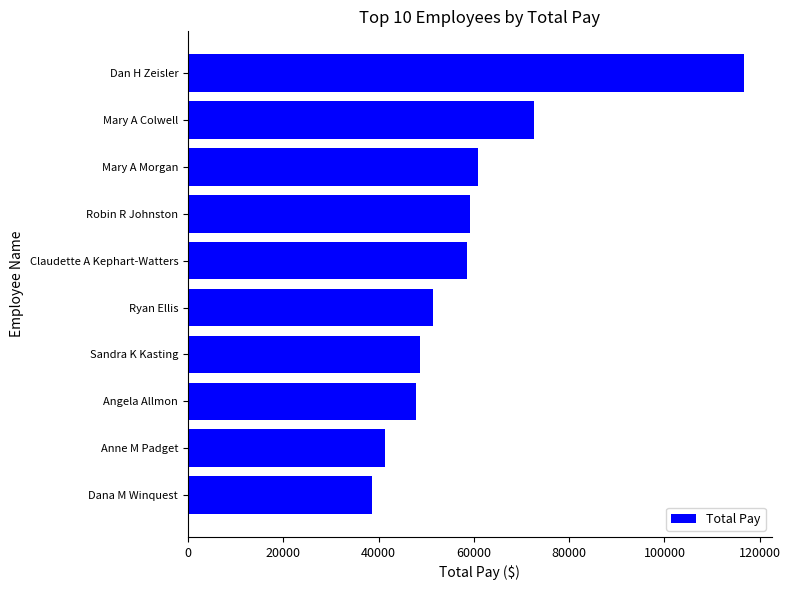

What is the difference between the maximum and minimum values?

78167.8